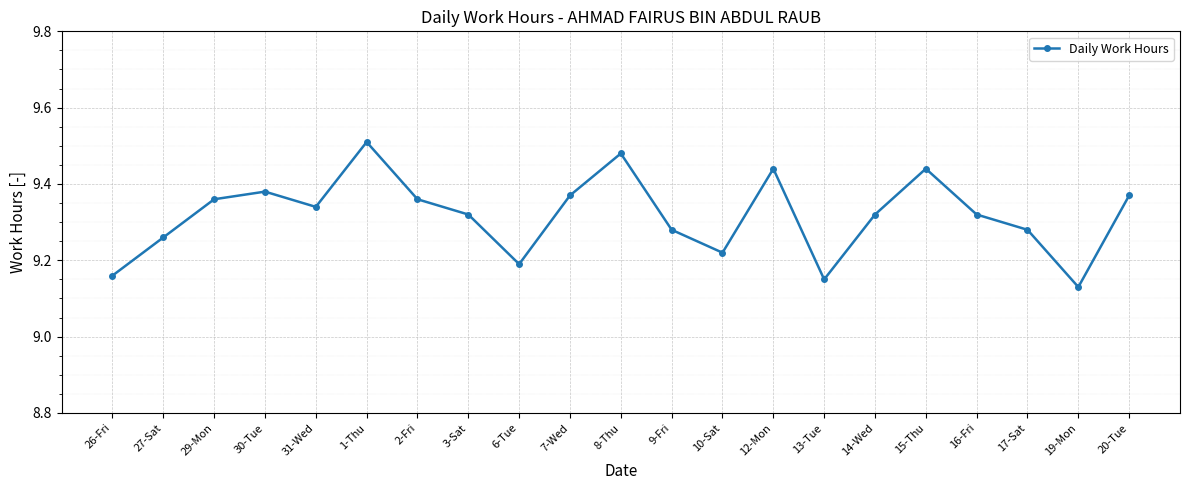

How many interior local valleys (lower than both neighbors) does the data have?

5